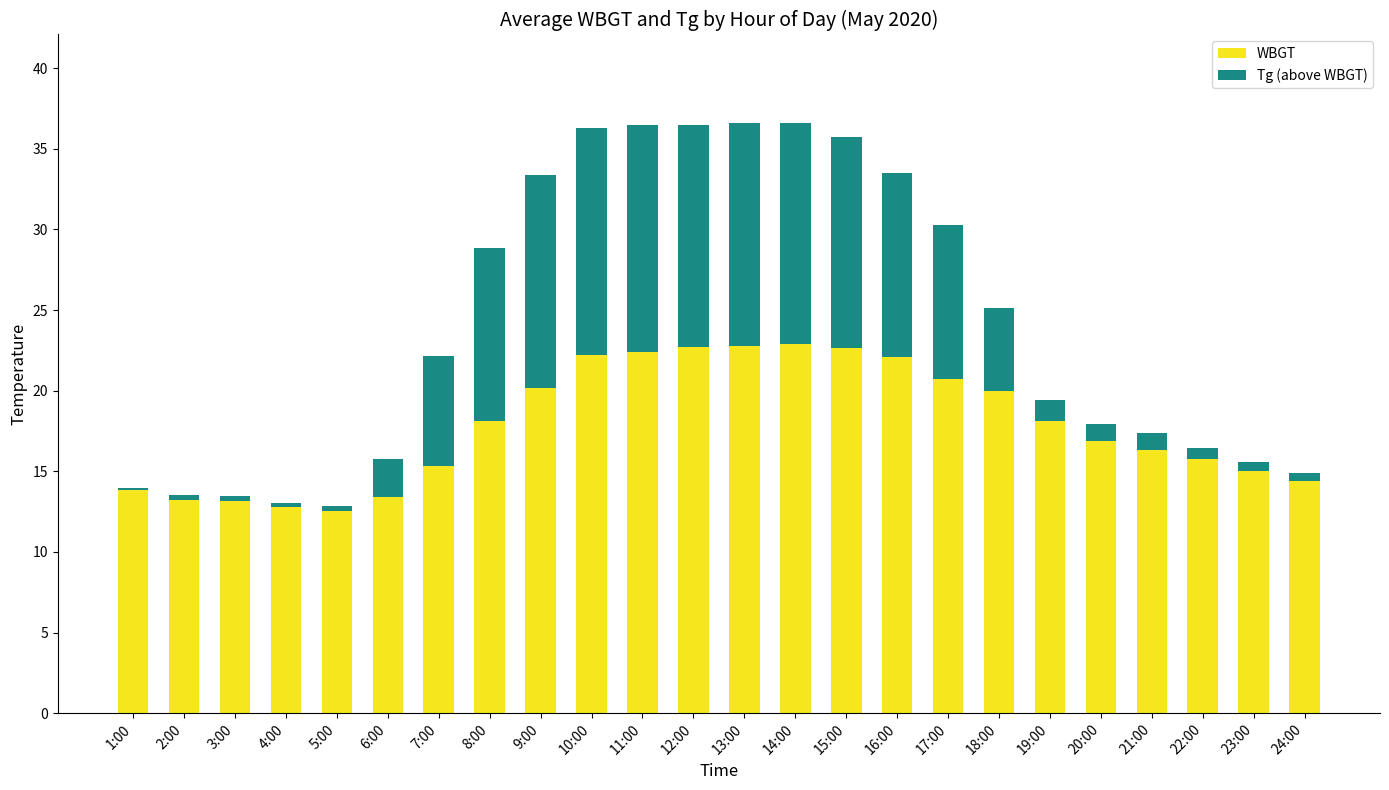

What is the sum of the WBGT values at 1:00 and 3:00?

27.3